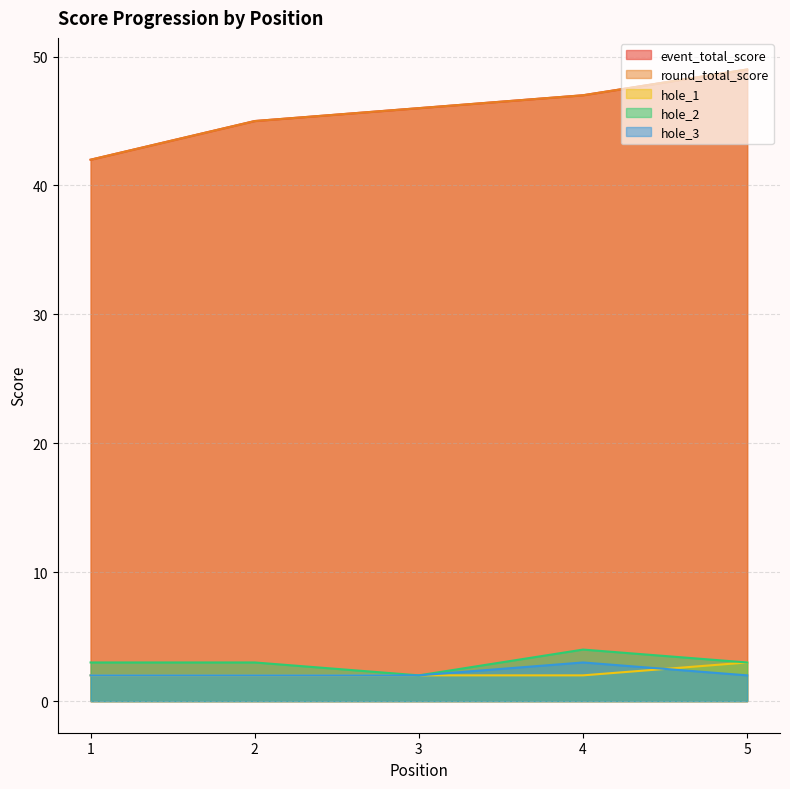

What is the average value of the hole_1 series?

2